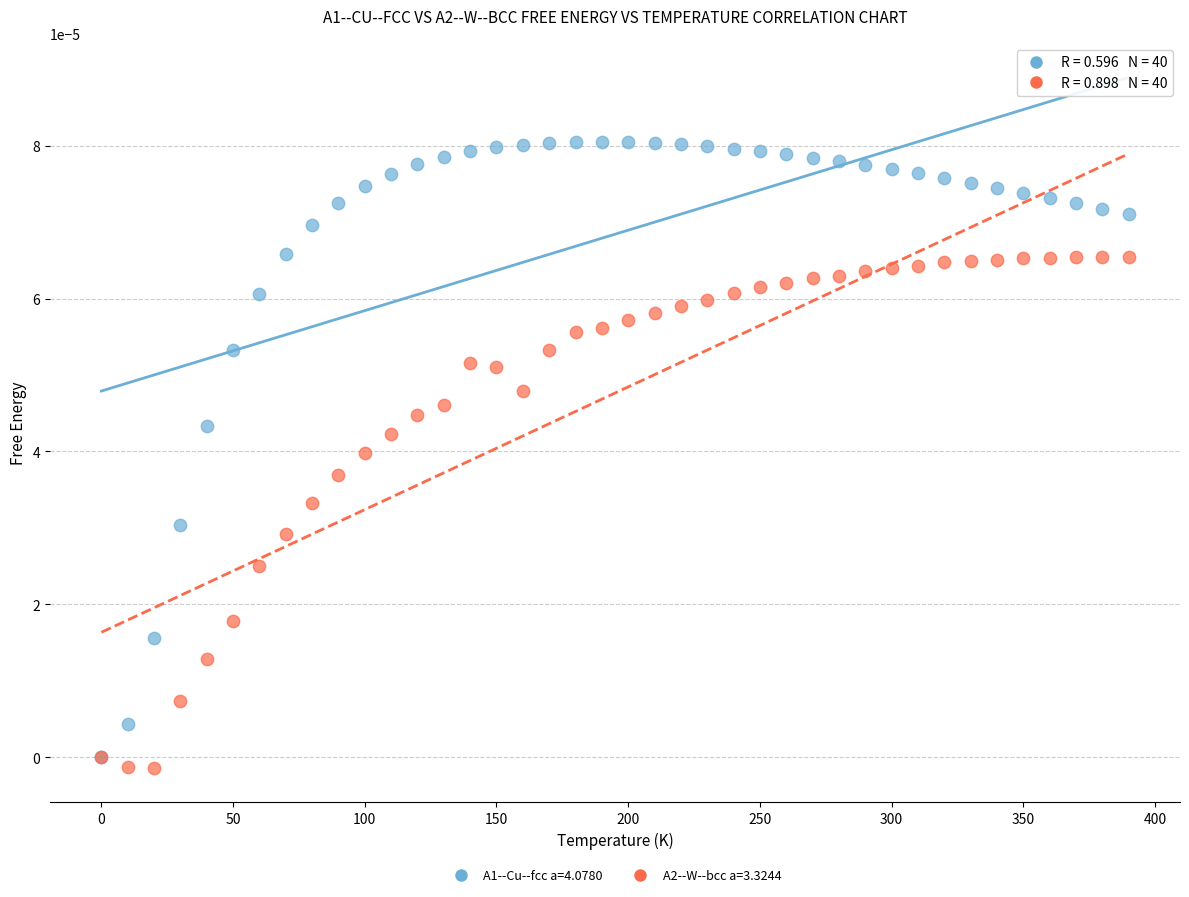

Which series has the widest spread of Y values?

A1--Cu--fcc a=4.0780